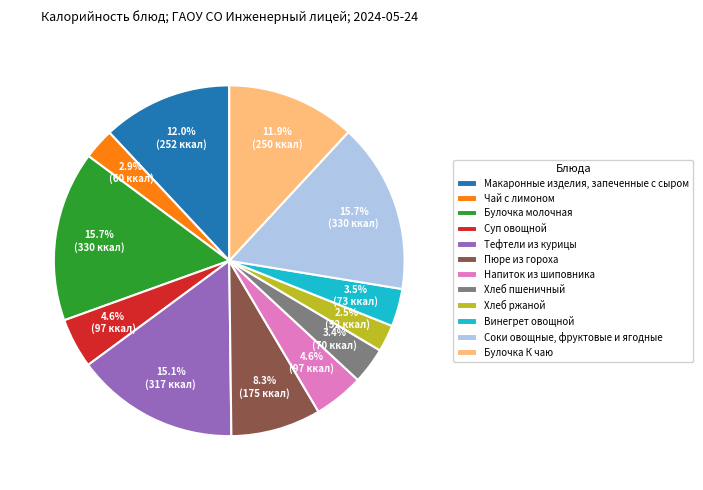

To the nearest percent, what is the average slice percentage?

8%